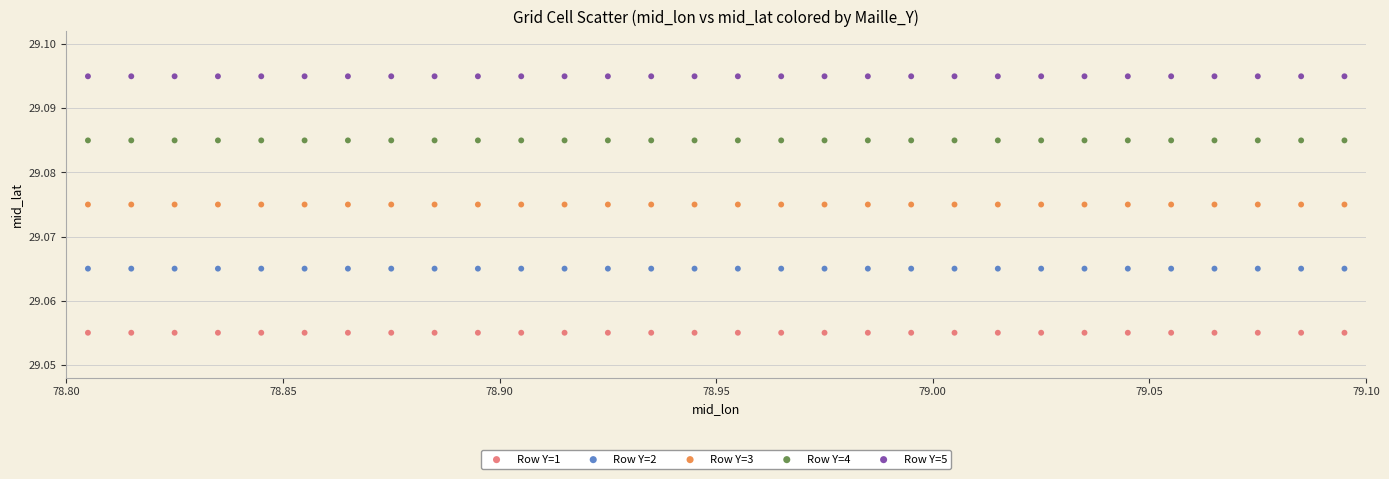

Which series contains the highest Y value?

Row Y=5